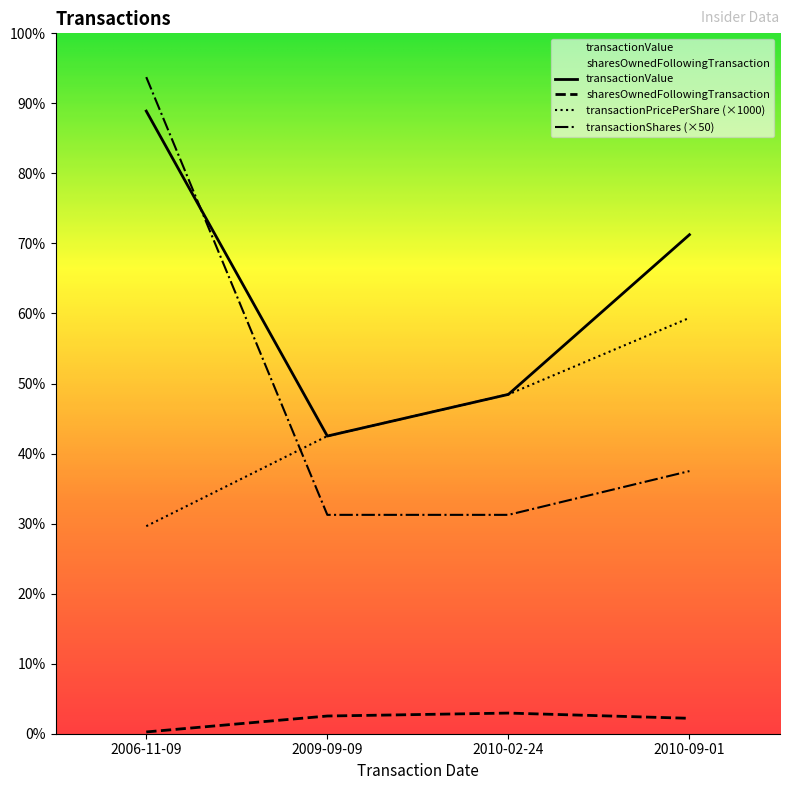

Which series has the widest spread of values?

transactionShares (×50)